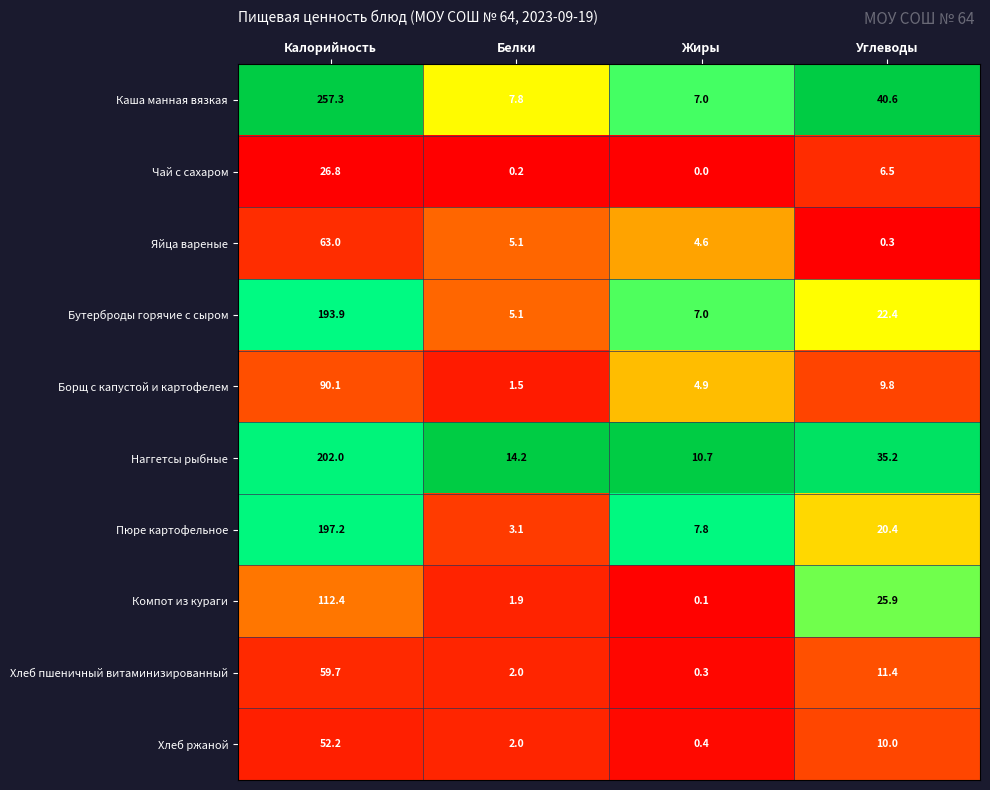

Is it true that Каша манная вязкая equals 7.8 at Белки?

True